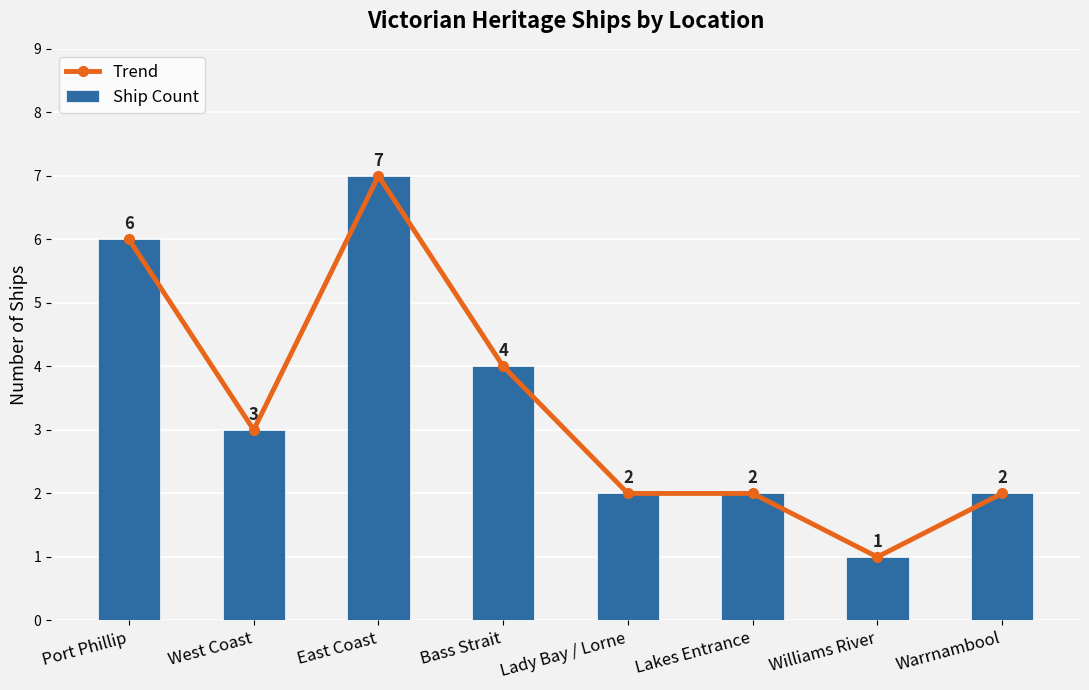

Is the value of Trend at Bass Strait greater than the value of Ship Count at Lady Bay / Lorne?

Yes